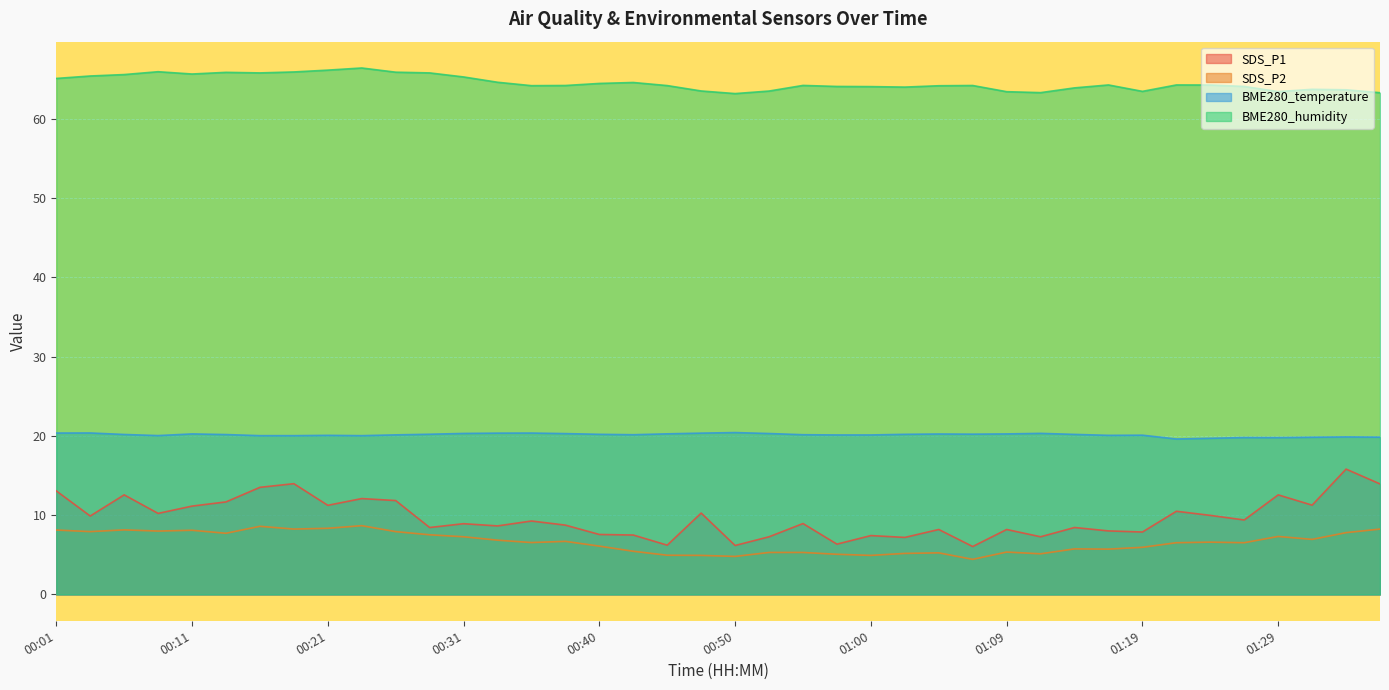

Between 01:02 and 00:50, which is larger?

01:02